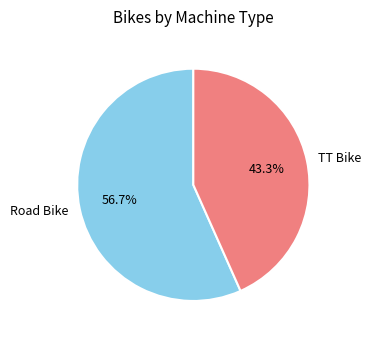

Combined, do TT Bike and Road Bike account for over 50%?

Yes